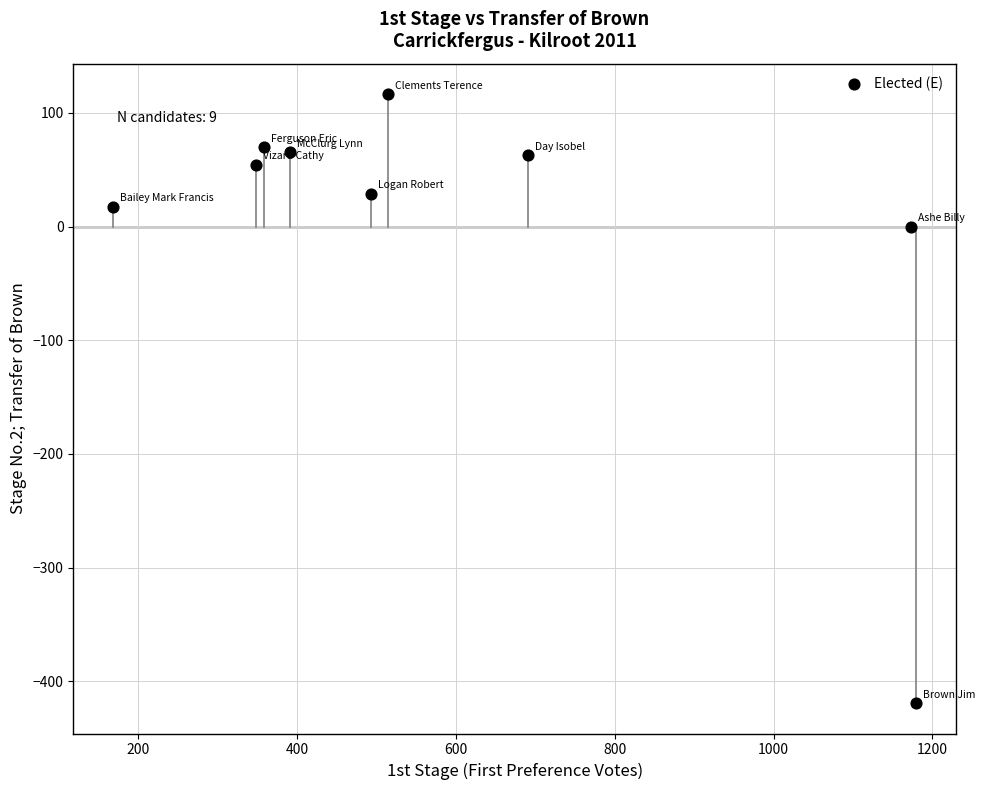

What is the average Y value?

-0.5